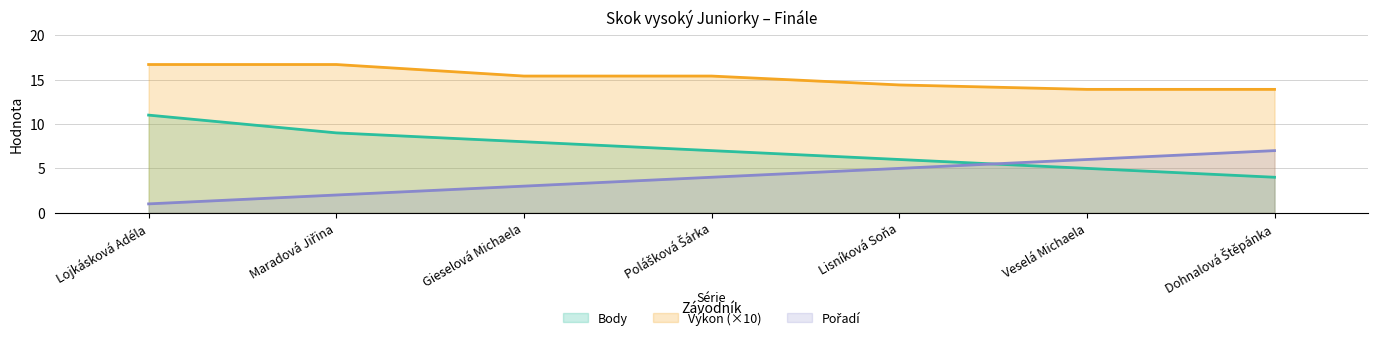

Which series has the widest spread of values?

Body